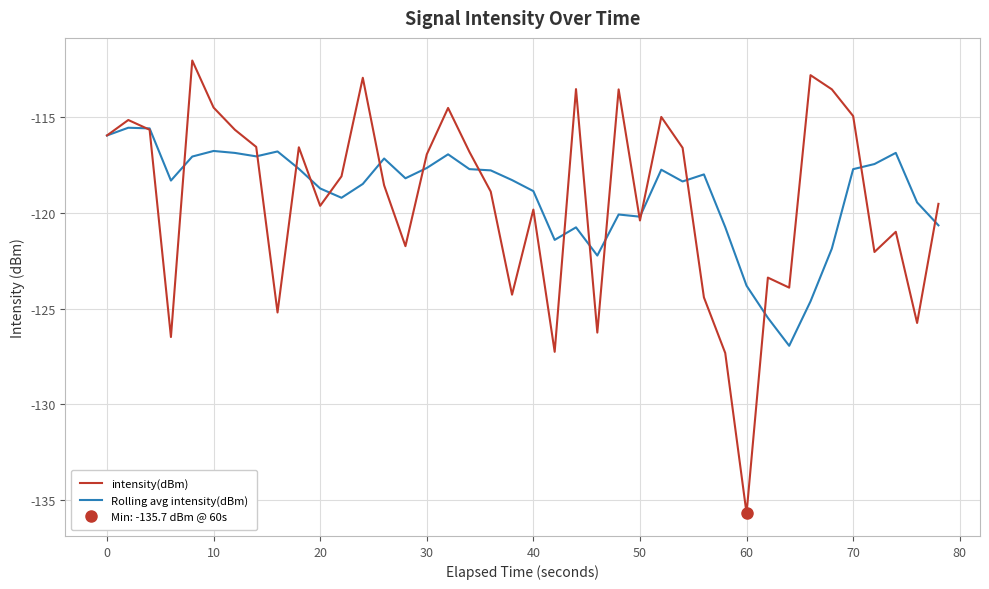

The Rolling avg intensity(dBm) series shows -59.2 at 40. True or false?

False